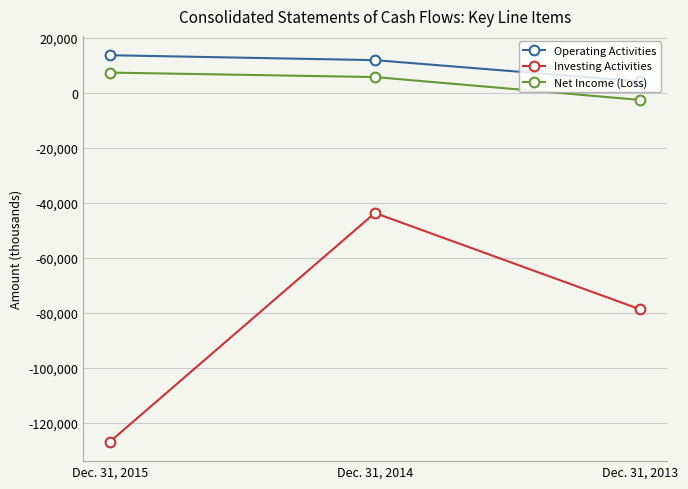

What is the sum of all Net Income (Loss) values?

10326